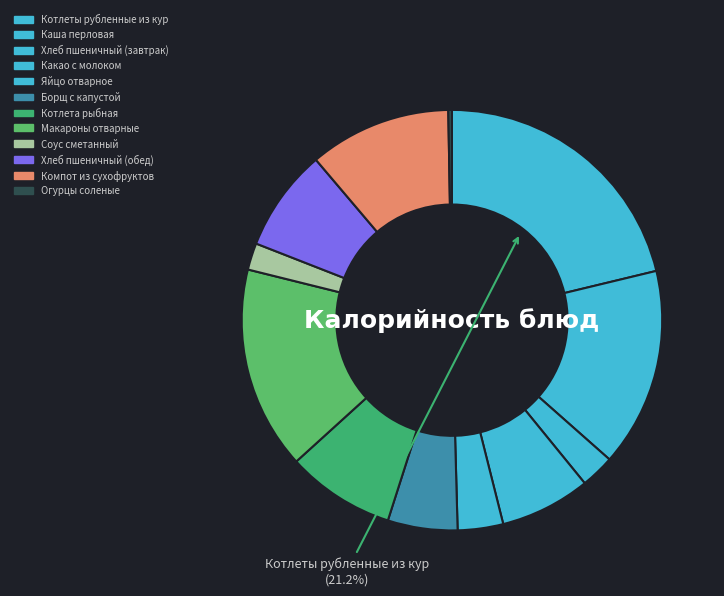

To the nearest percent, what is the average slice percentage?

8%